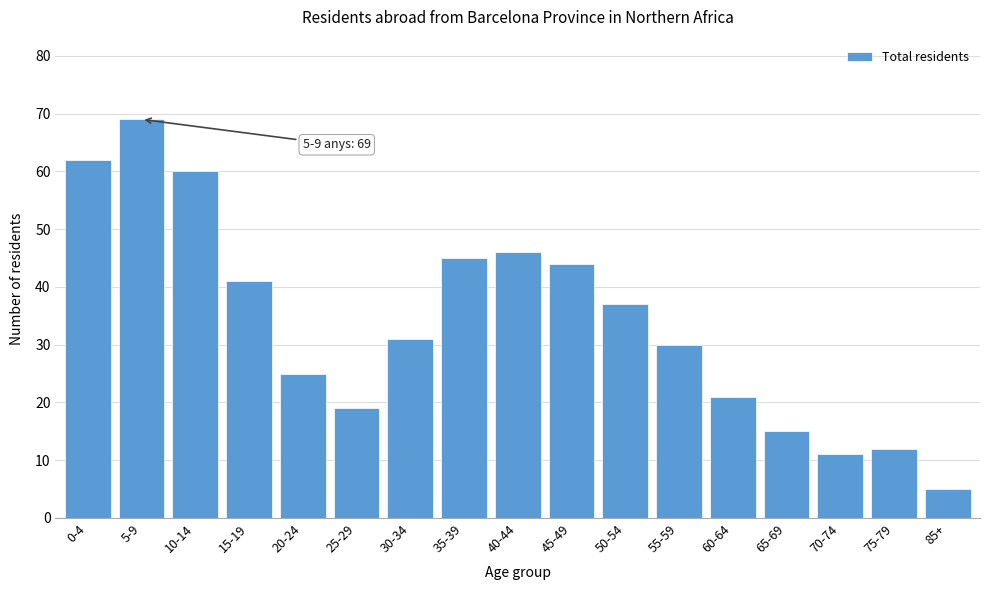

Reading left to right, what are all the values shown in this chart?

62	69	60	41	25	19	31	45	46	44	37	30	21	15	11	12	5